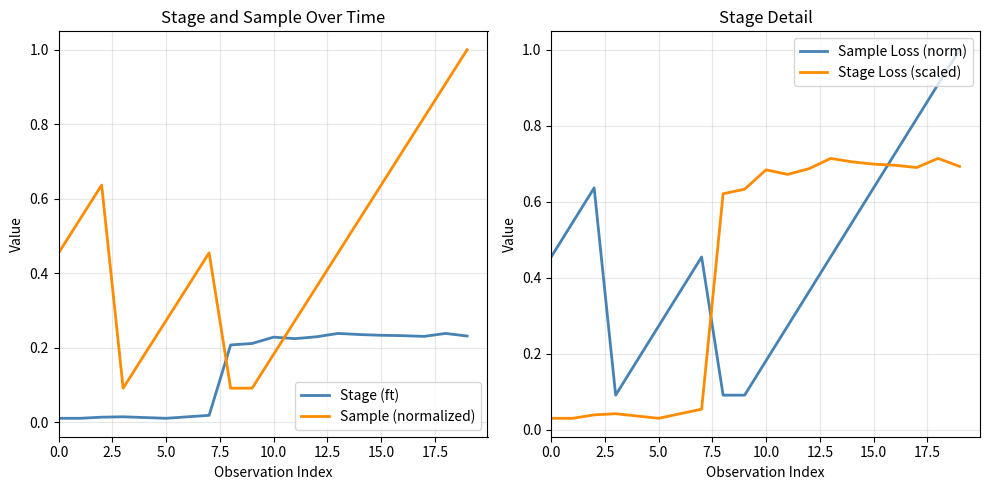

True or false: Stage Loss (scaled) and Stage (ft) cross at least once.

False